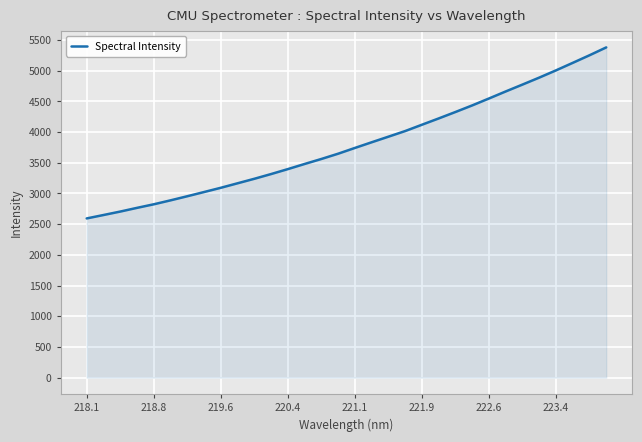

What is the difference between the maximum and minimum values?

2786.4